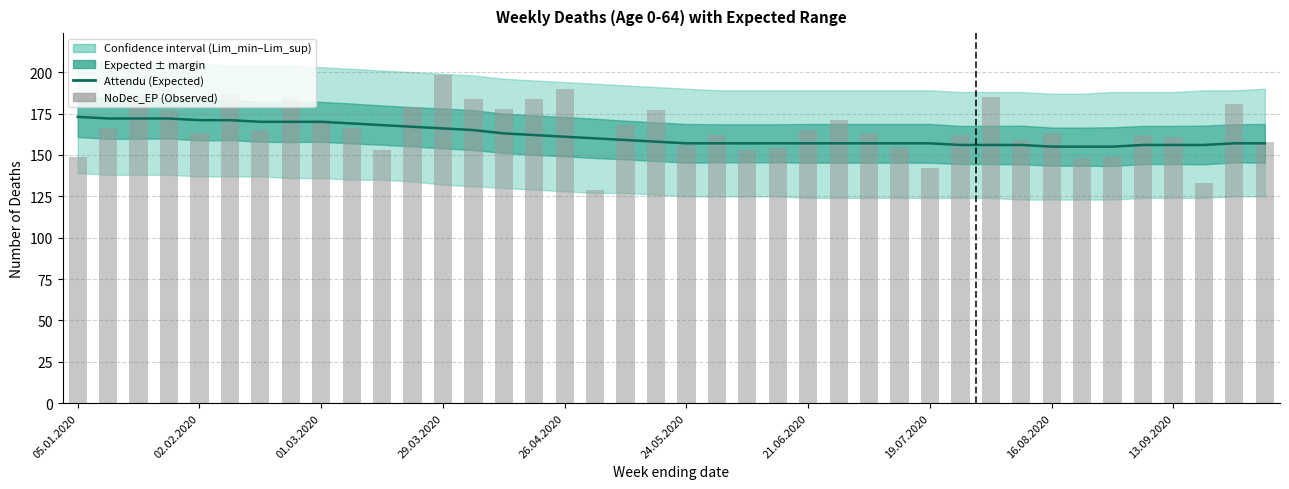

What is the total value across all series at 29.03.2020?

364